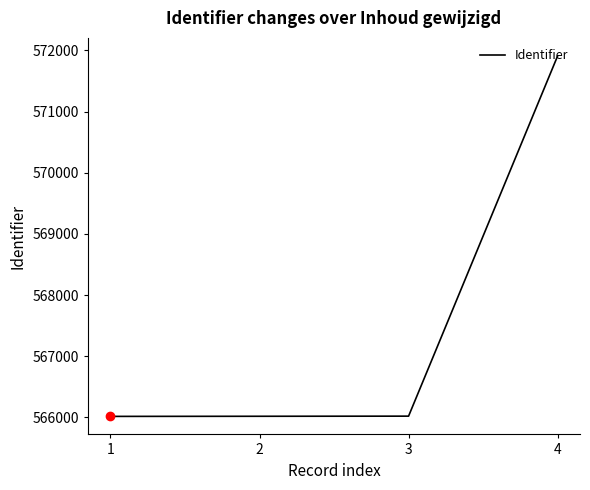

What is the difference between the maximum and minimum values?

5892